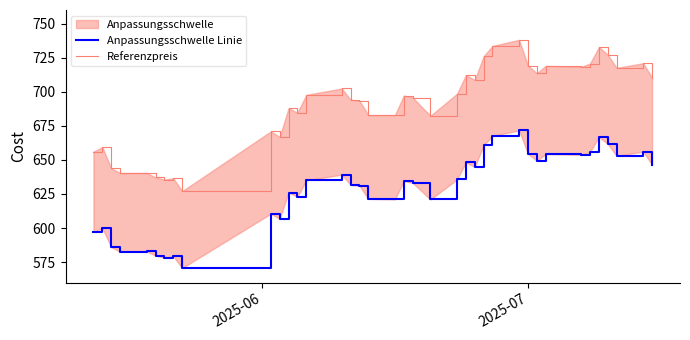

What is the lowest value of the Anpassungsschwelle Linie series?

570.6